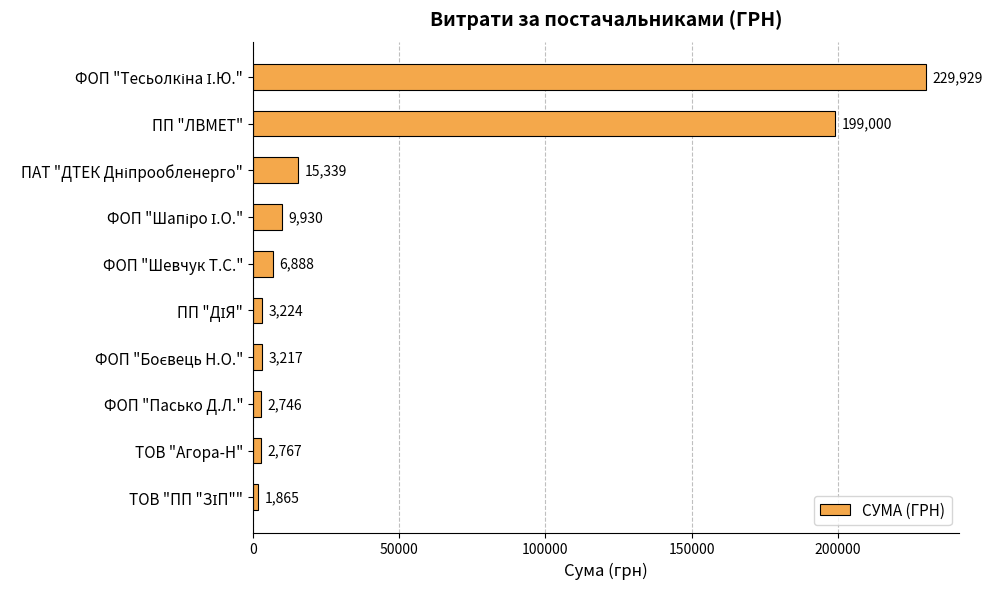

What is the greatest value displayed?

229929.1